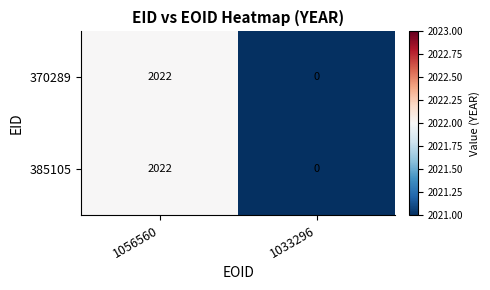

Is it true that 370289 equals 817 at 1056560?

False